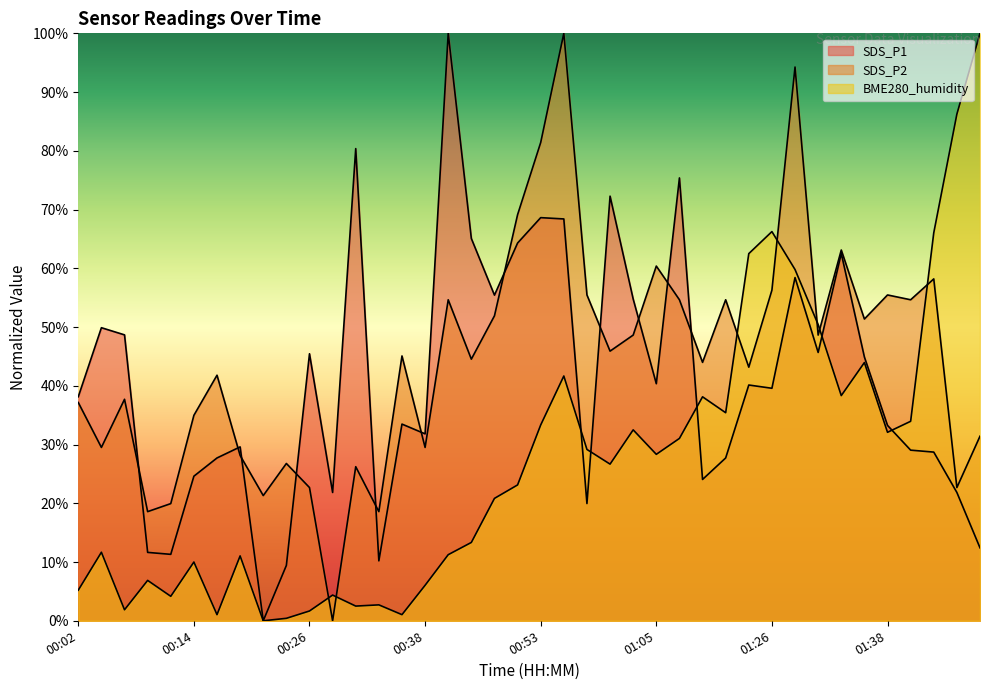

What position from the right is 00:24?

31